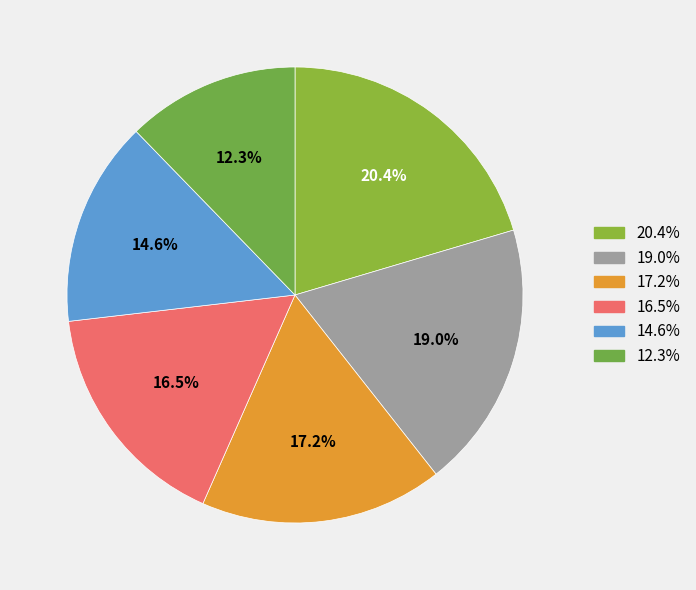

To the nearest percent, what is the difference between the largest and smallest slice percentages?

8%